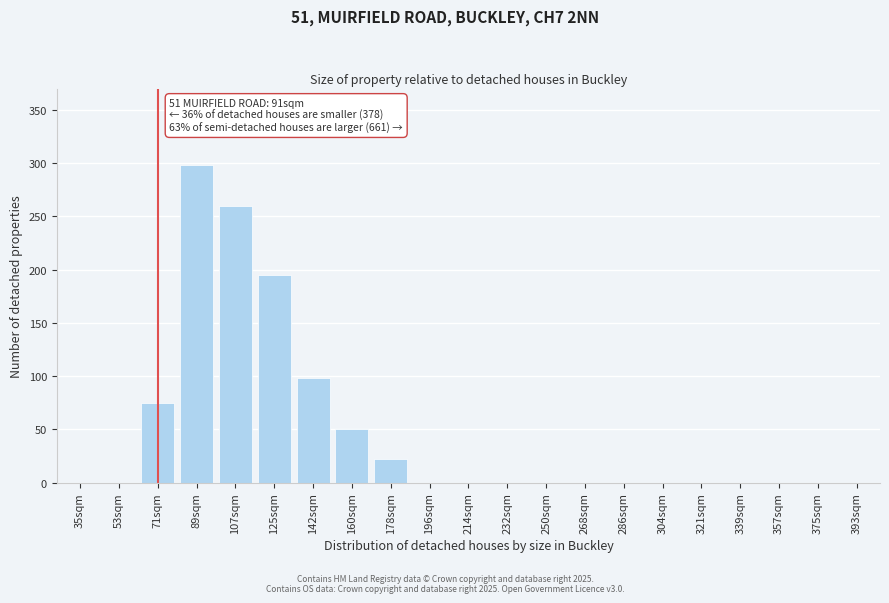

Reading left to right, transcribe all the data shown in this chart.

35sqm=0	53sqm=0	71sqm=75	89sqm=298	107sqm=260	125sqm=195	142sqm=98	160sqm=50	178sqm=22	196sqm=0	214sqm=0	232sqm=0	250sqm=0	268sqm=0	286sqm=0	304sqm=0	321sqm=0	339sqm=0	357sqm=0	375sqm=0	393sqm=0